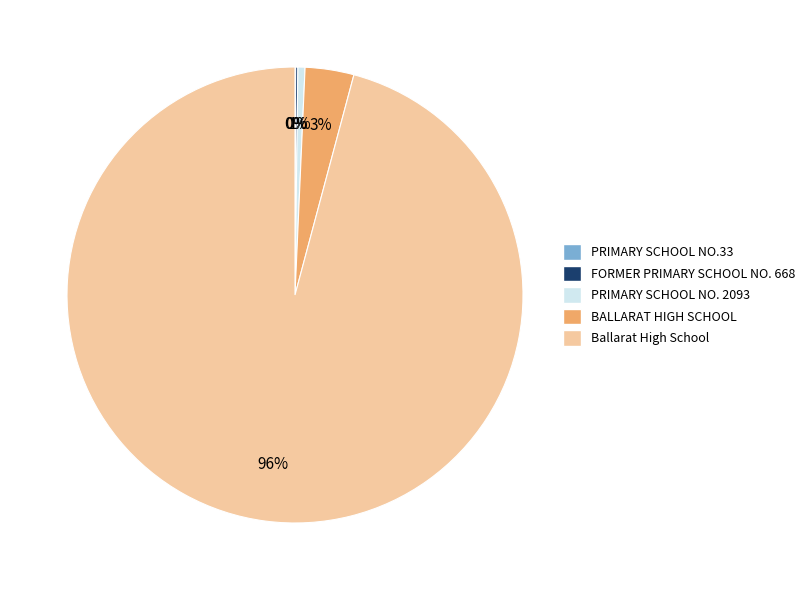

To the nearest percent, what portion does BALLARAT HIGH SCHOOL represent?

3%